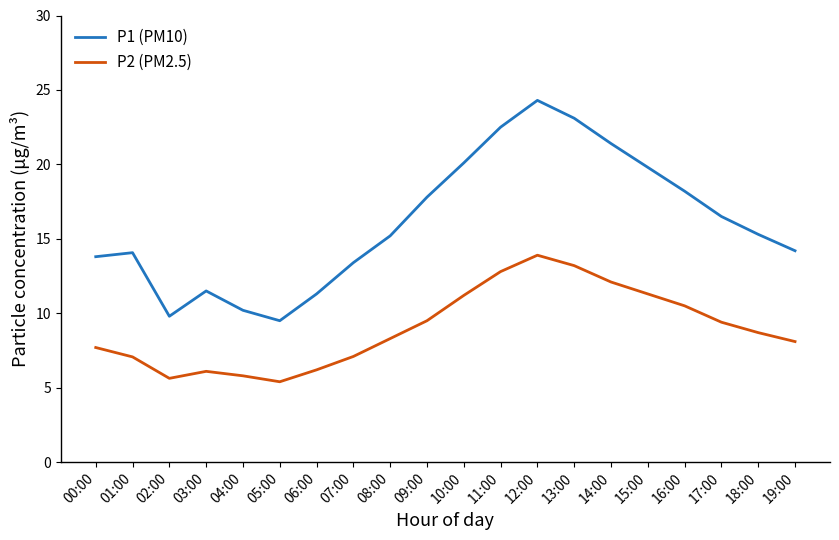

At which category does P2 (PM2.5) reach its first local valley?

02:00